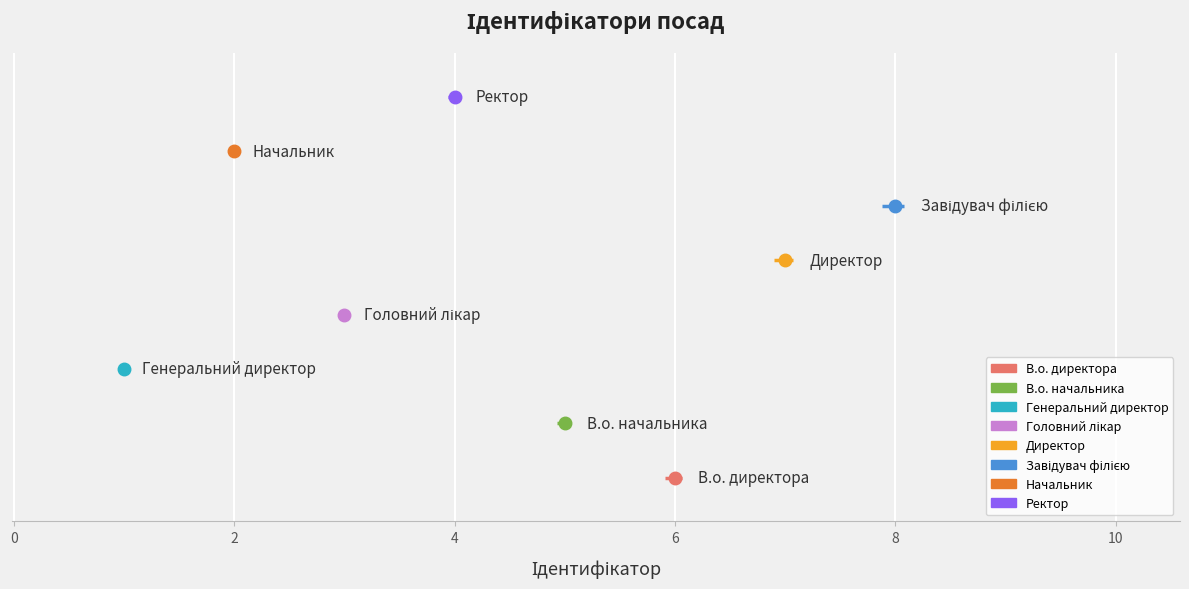

Where is the first local maximum?

Завідувач філією